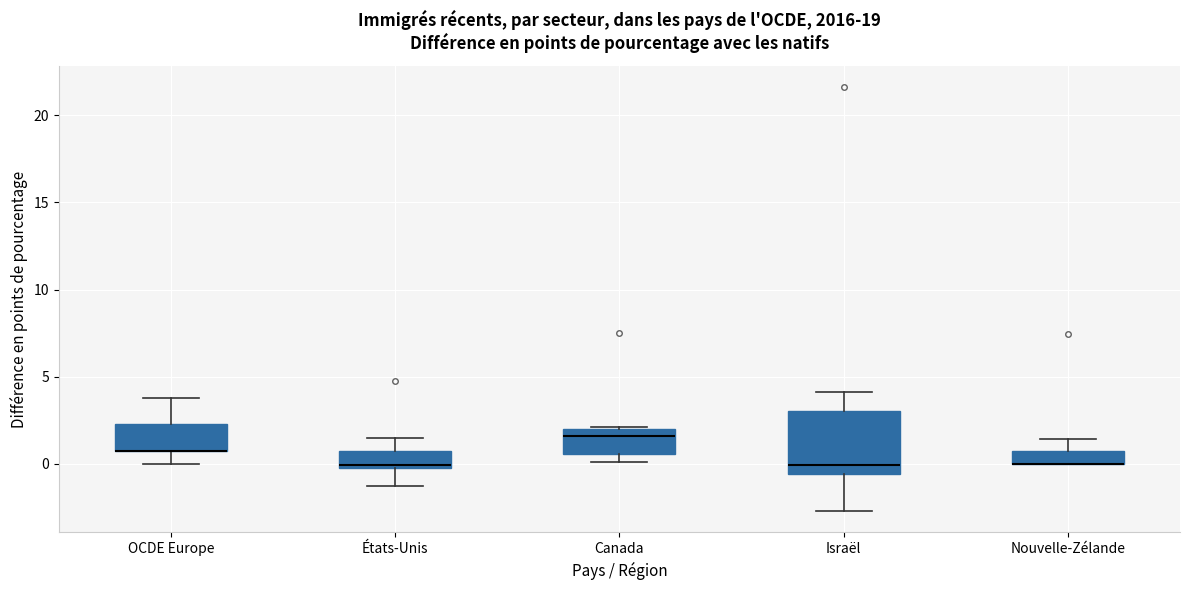

Reading left to right, read every box against the y-axis: the position of its median line, the range the box covers, and the ends of its whiskers. The values are not printed on the chart, so give them approximately, as read against the axis.

OCDE Europe: median 1.0 (drawn on the box's lower edge), box 0.5 to 2.5, whiskers 0.0 to 4.0
États-Unis: median 0.0 (just above the box's lower edge), box 0.0 to 1.0, whiskers -1.0 to 1.5
Canada: median 1.5, box 0.5 to 2.0, whiskers 0.0 to 2.0
Israël: median 0.0, box -0.5 to 3.0, whiskers -2.5 to 4.0
Nouvelle-Zélande: median 0.0 (drawn on the box's lower edge), box 0.0 to 1.0, whiskers 0.0 to 1.5